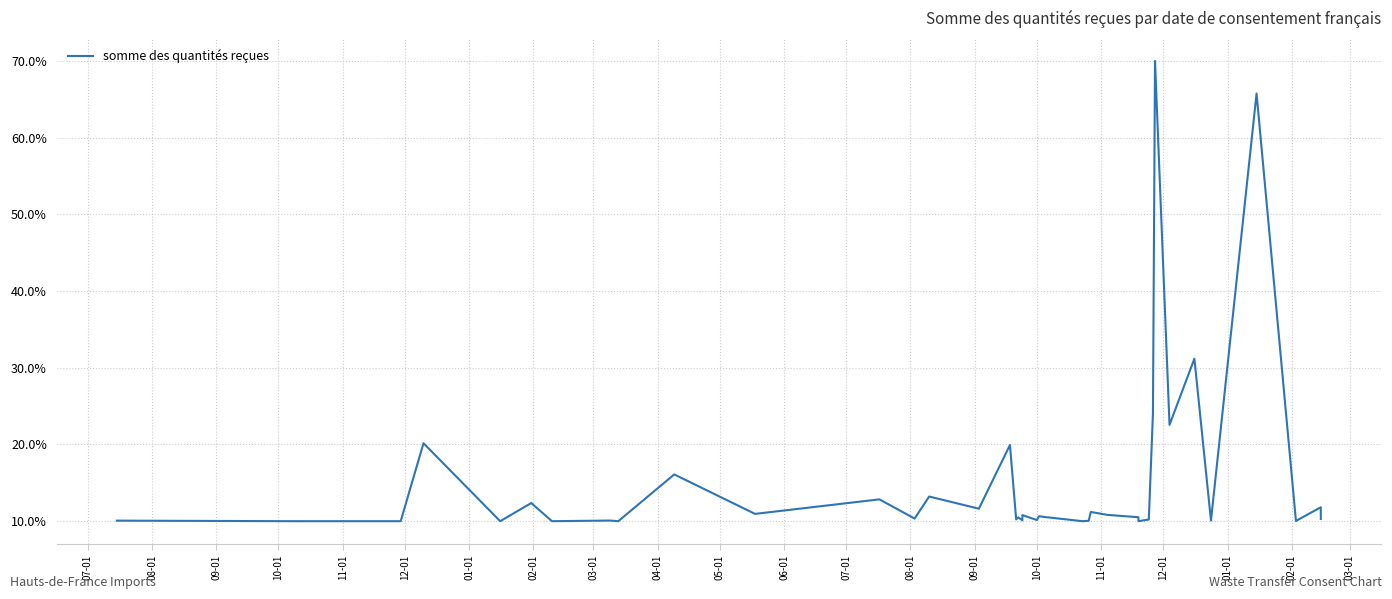

True or false: there are more than 0 points higher than both neighbors.

True